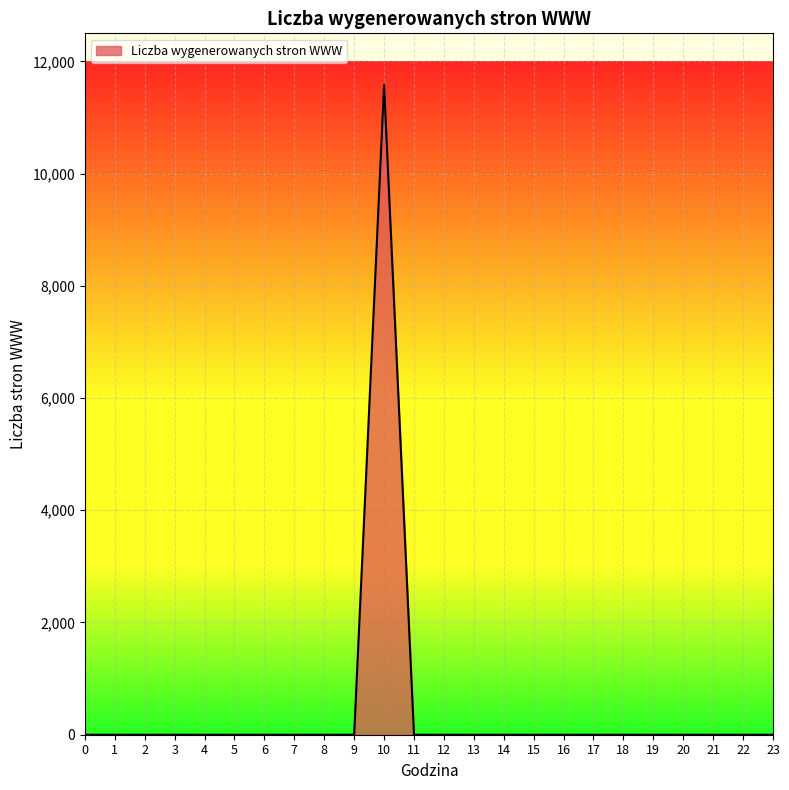

The value at 6 is -3606. True or false?

False